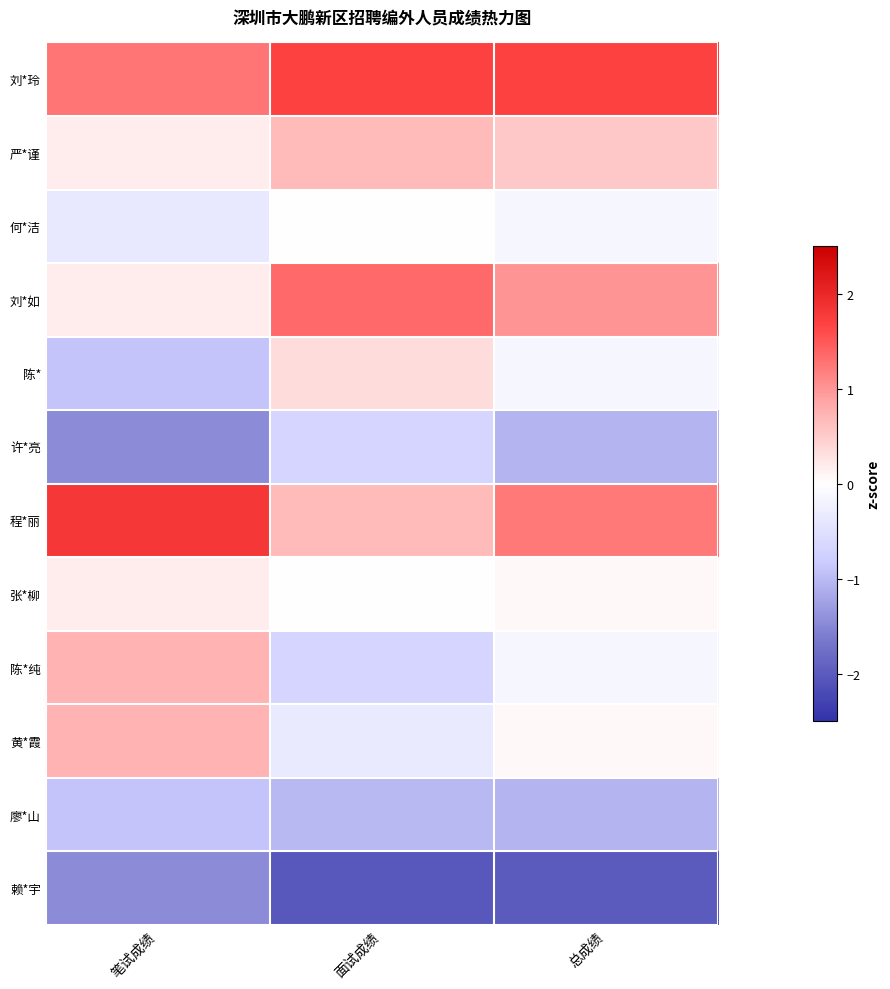

What is the minimum value shown in the chart?

-2.0